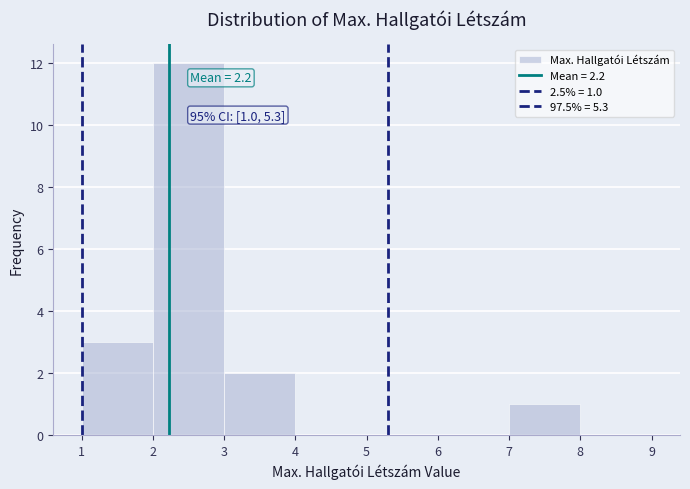

Over which range of the x-axis is the bar tallest?

2 to 3